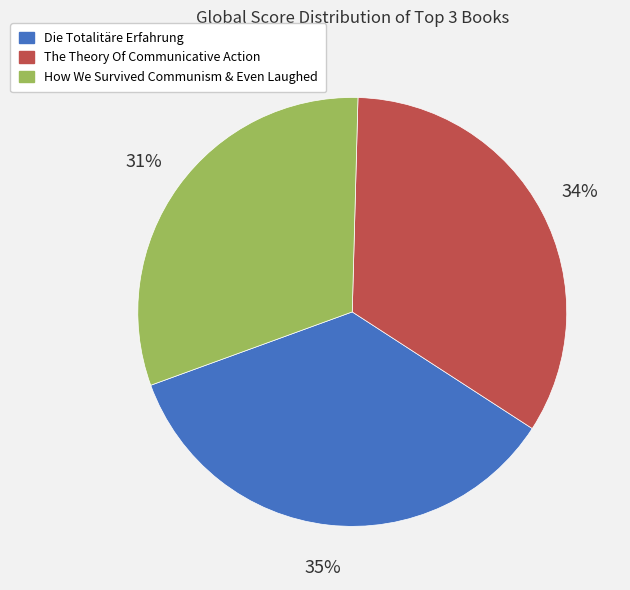

True or false: The Theory Of Communicative Action accounts for 28% of the total.

False